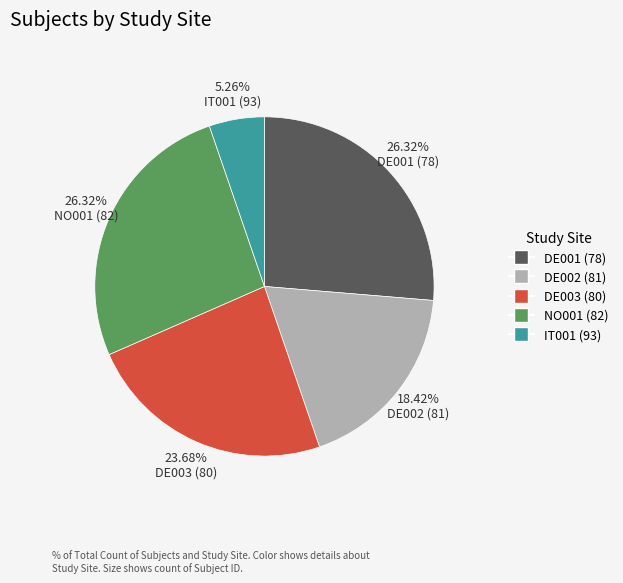

Is there any slice that represents more than half of the pie?

No